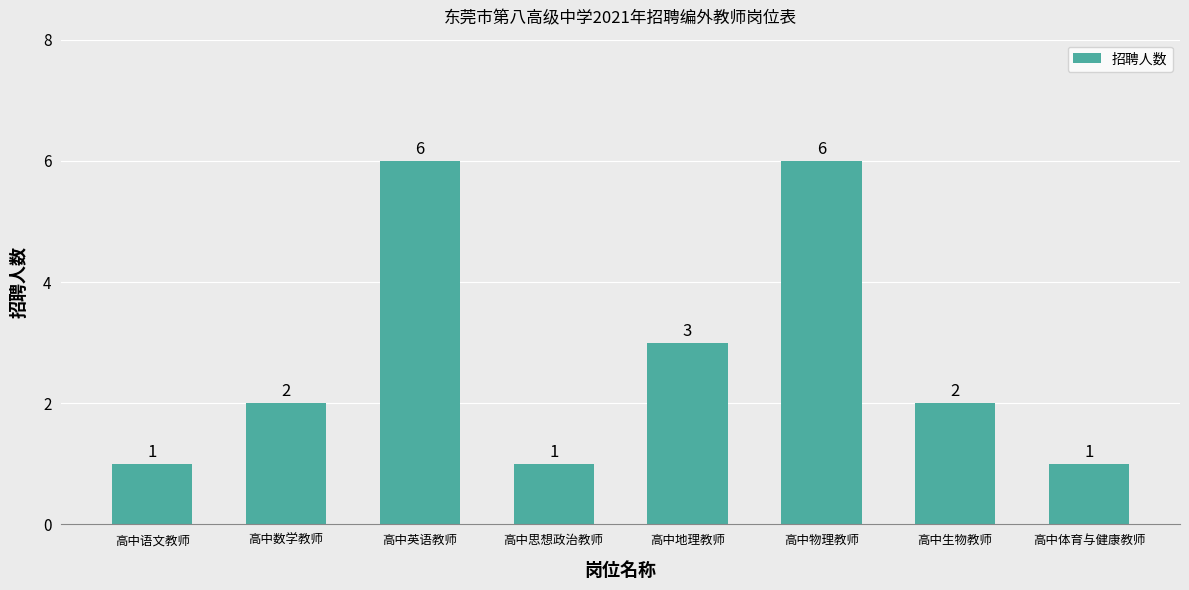

What is the difference between the maximum and minimum values?

5